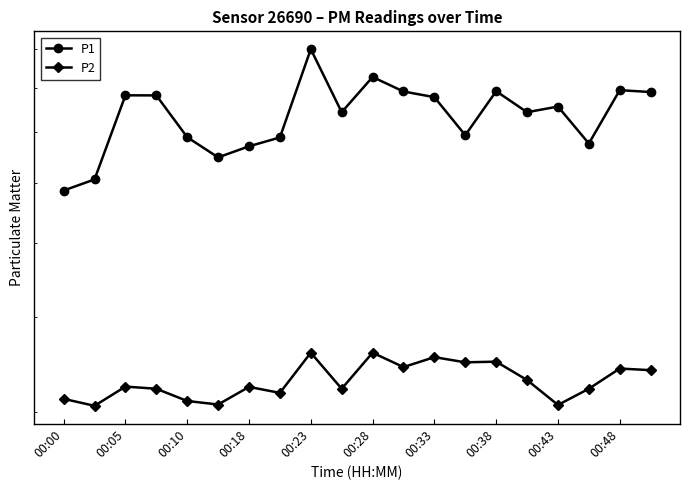

How many lines are shown in the chart?

2